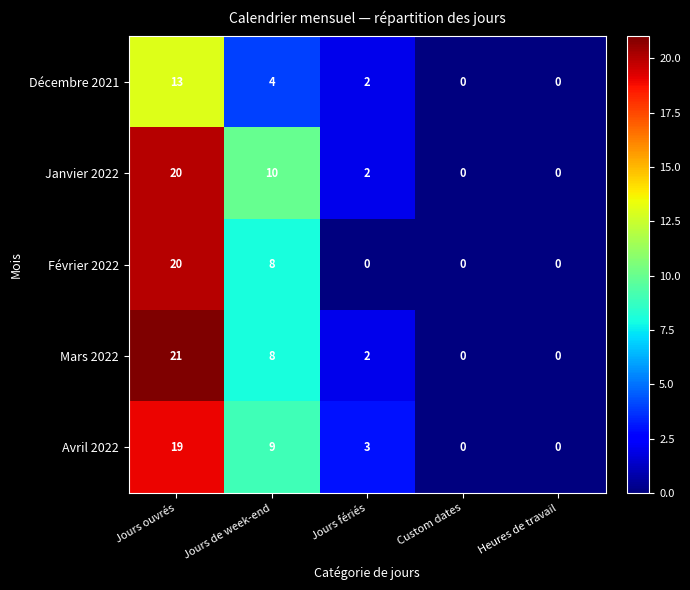

The value of Mars 2022 at Heures de travail is -10. True or false?

False